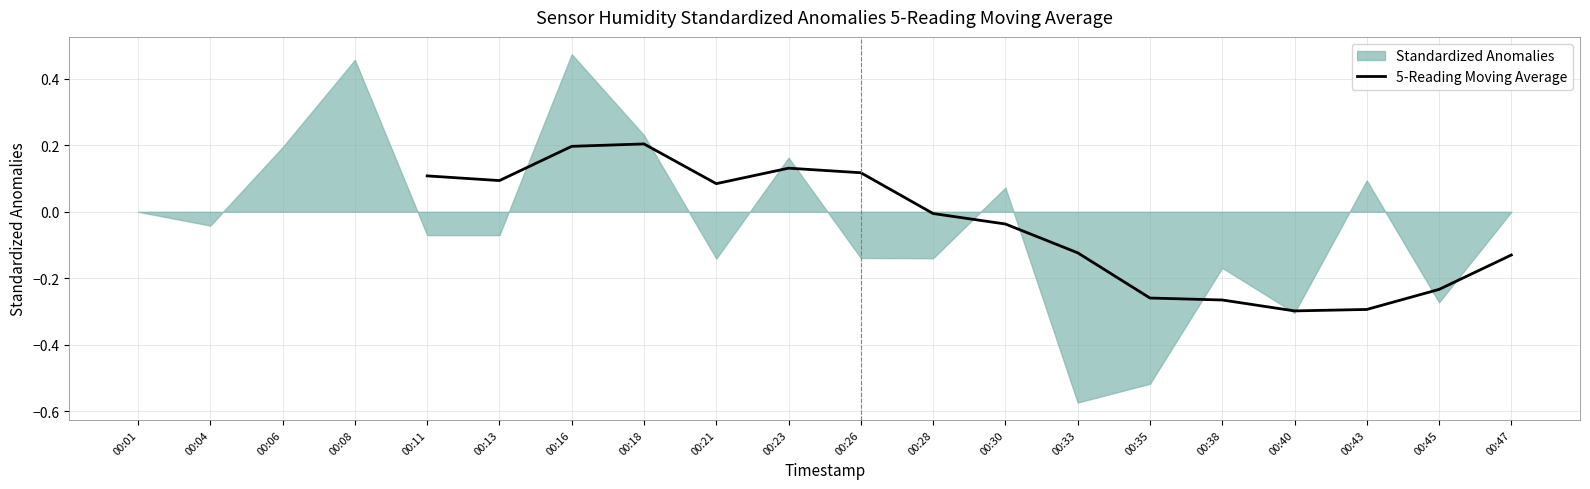

The value of 5-Reading Moving Average at 00:40 is -0.1. True or false?

False